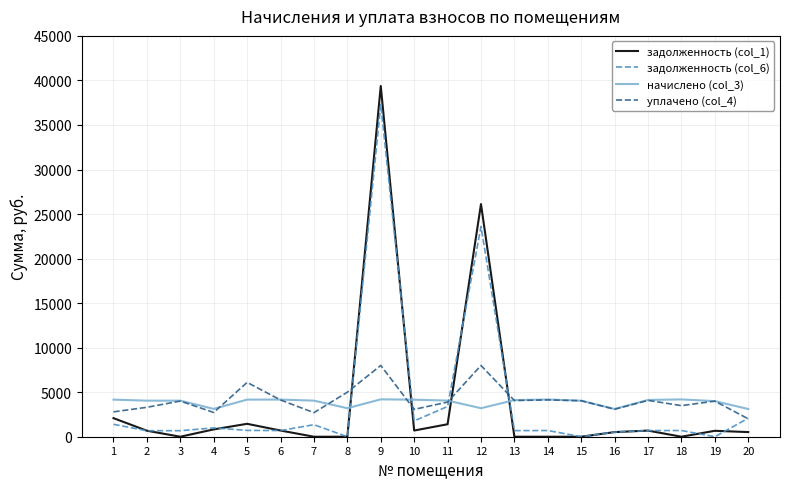

At which category is the sum across all series the highest?

9